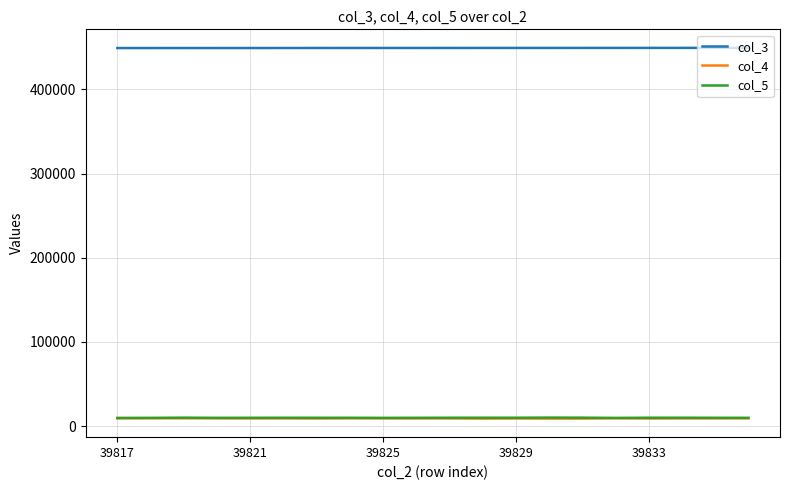

Which series has the largest total across all categories?

col_3